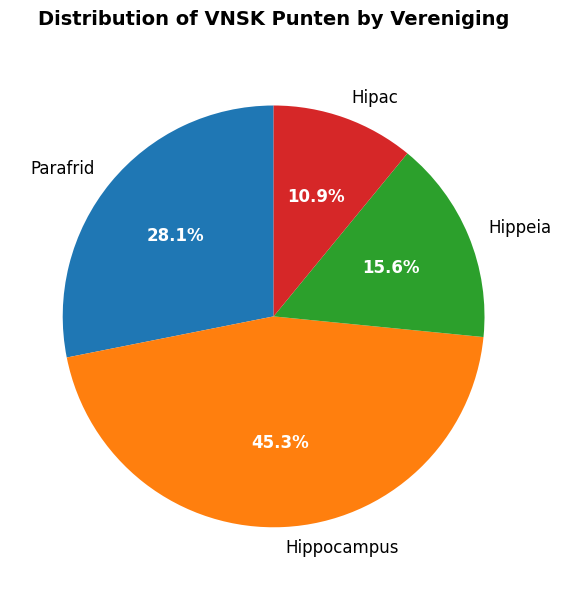

What percentage is NOT represented by Hippocampus?

54.7%